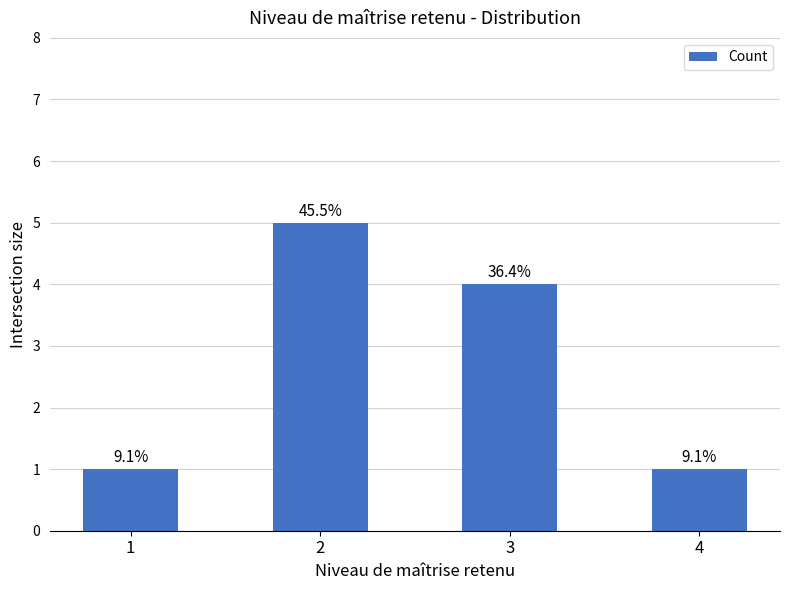

Rank the categories by value from highest to lowest.

2, 3, 1, 4